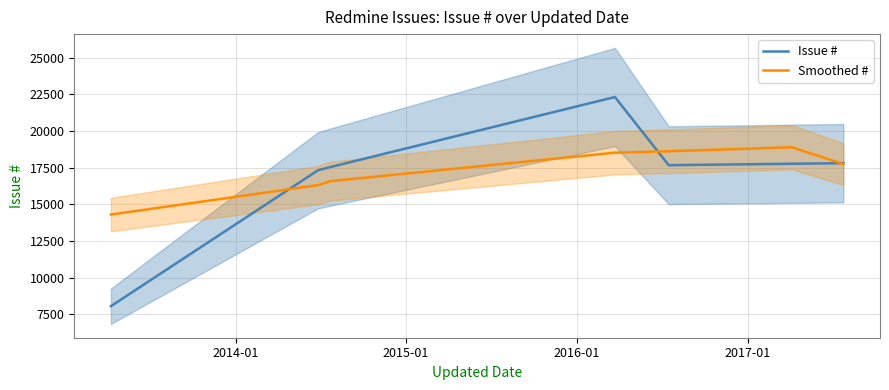

What is the difference between the second highest and second lowest values in the Issue # series?

489.0